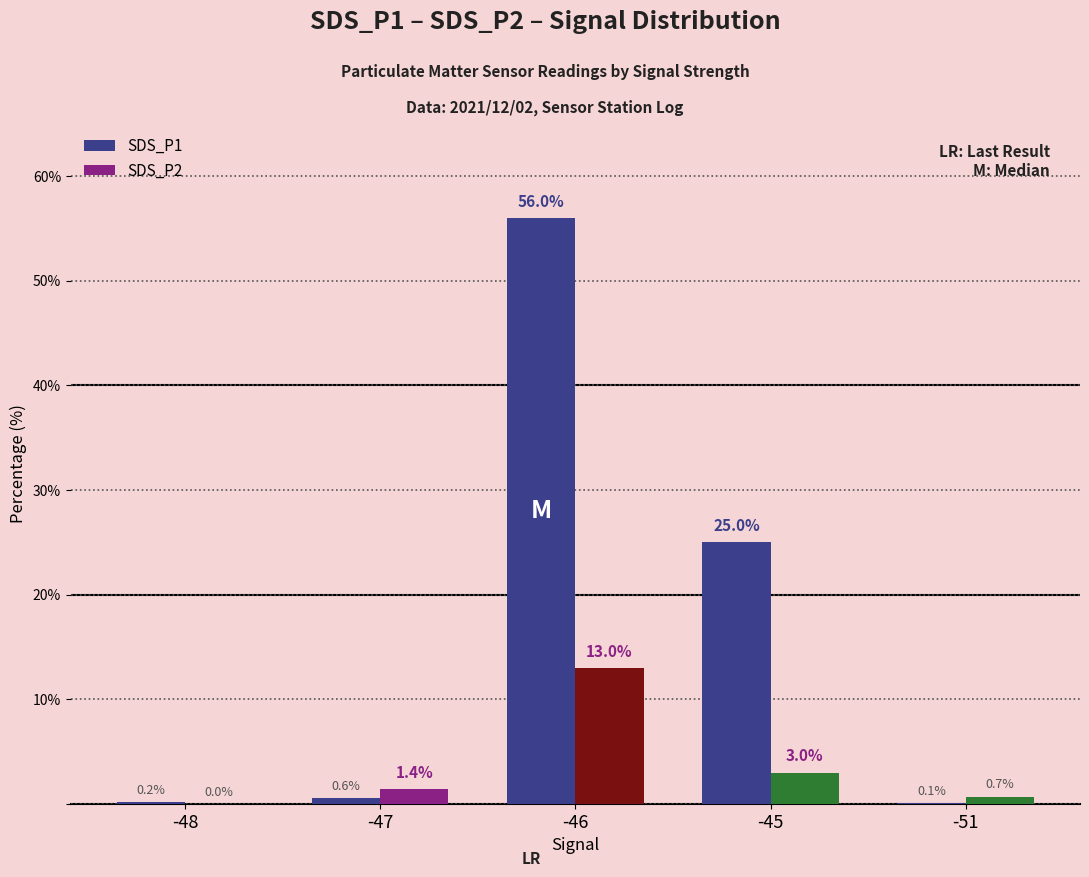

Reading left to right, list all the values displayed in this chart.

SDS_P1: -48=0.2	-47=0.6	-46=56.0	-45=25.0	-51=0.1
SDS_P2: -48=0.0	-47=1.4	-46=13.0	-45=3.0	-51=0.7